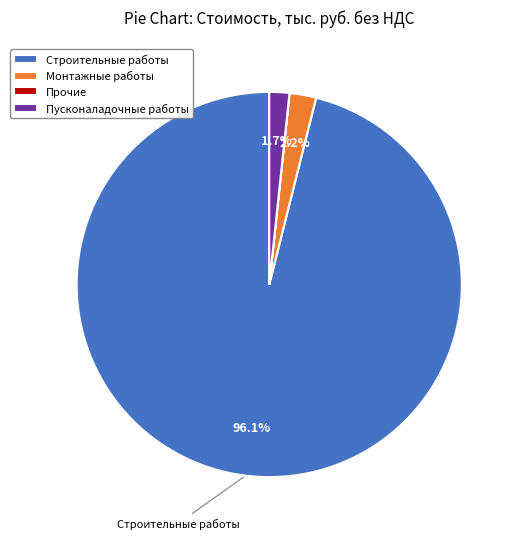

Which category accounts for the majority?

Строительные работы